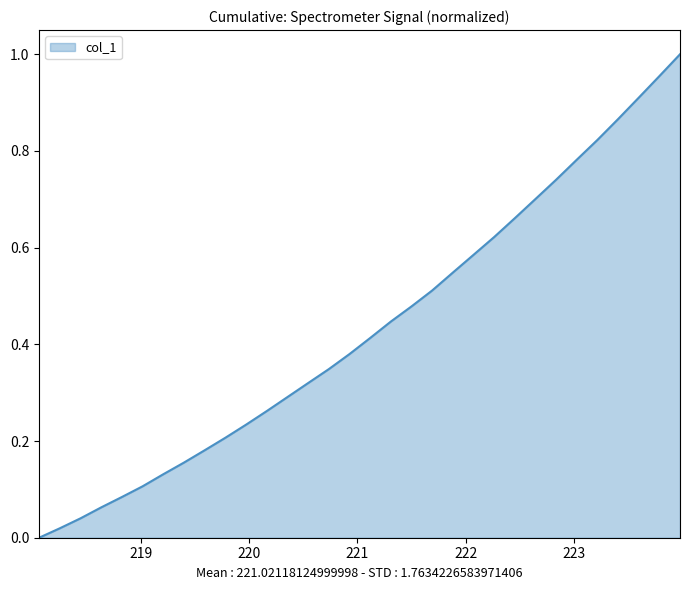

What is the label of the 4th point from the left?

218.6332